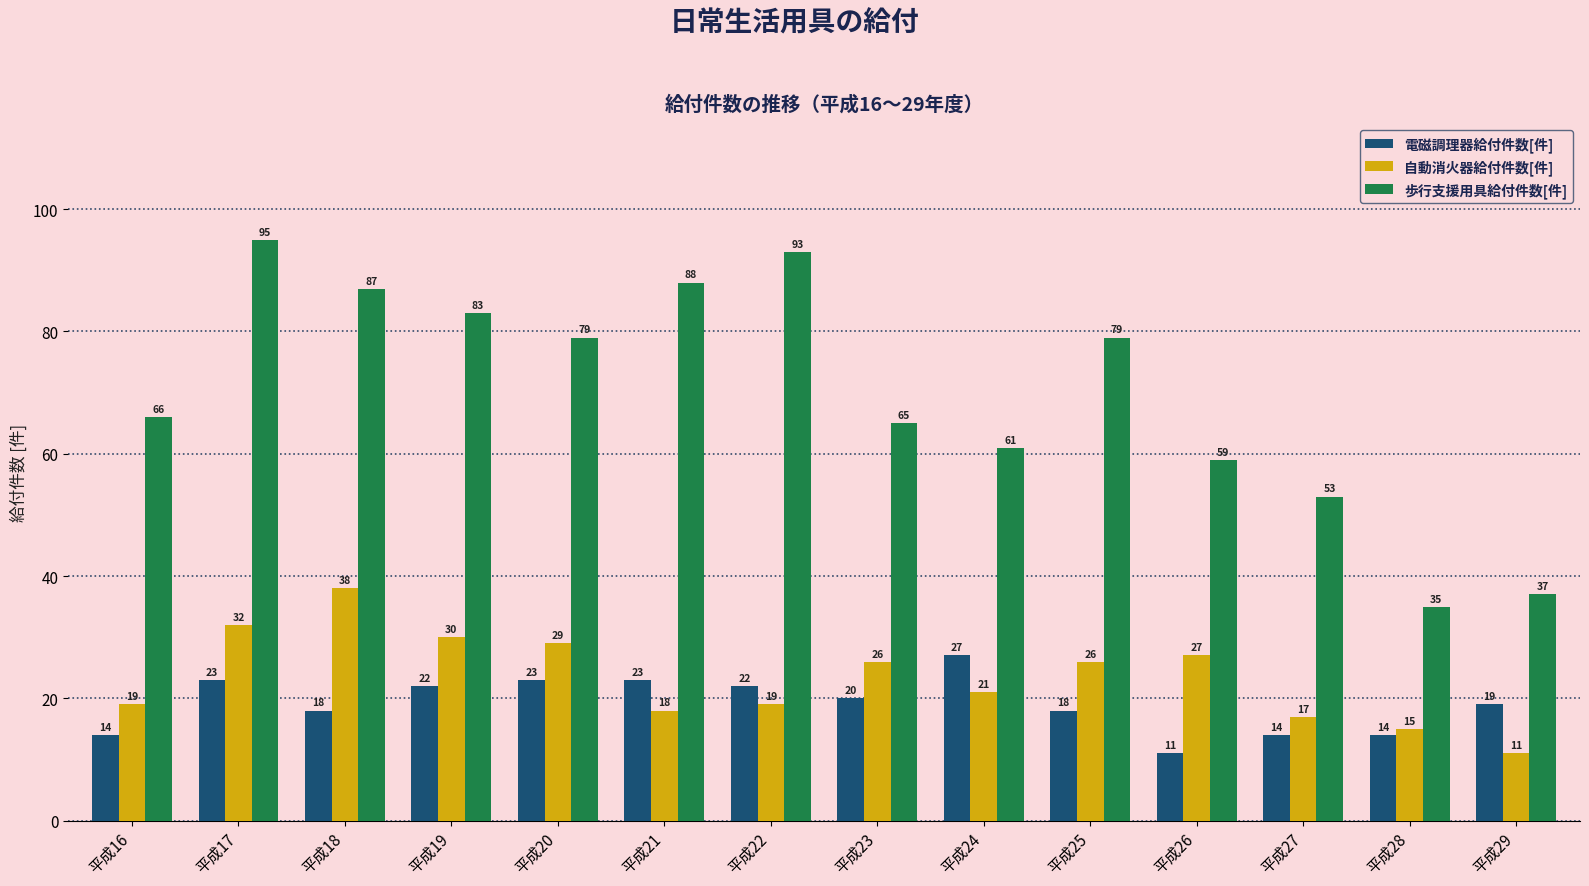

What is the sum of the 自動消火器給付件数[件] values at 平成23 and 平成16?

45